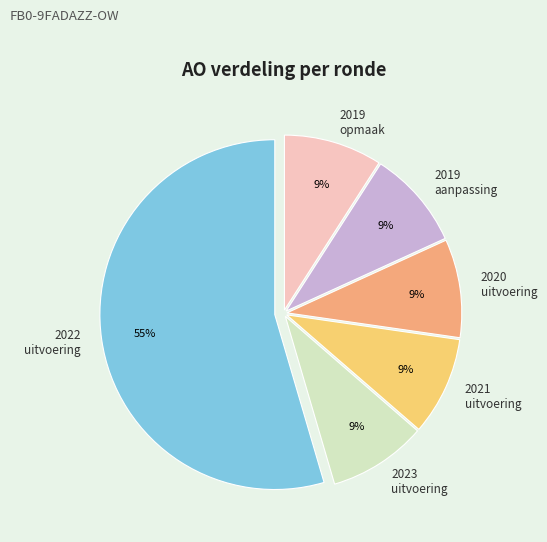

Count the number of slices in the pie.

6